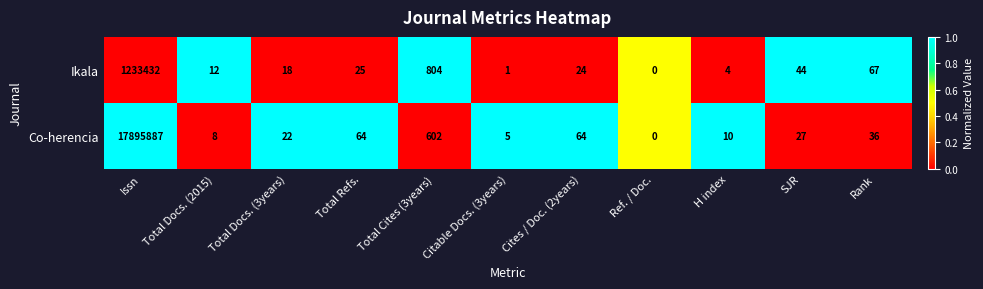

Between Citable Docs. (3years) and SJR, which series saw the biggest shift?

Ikala